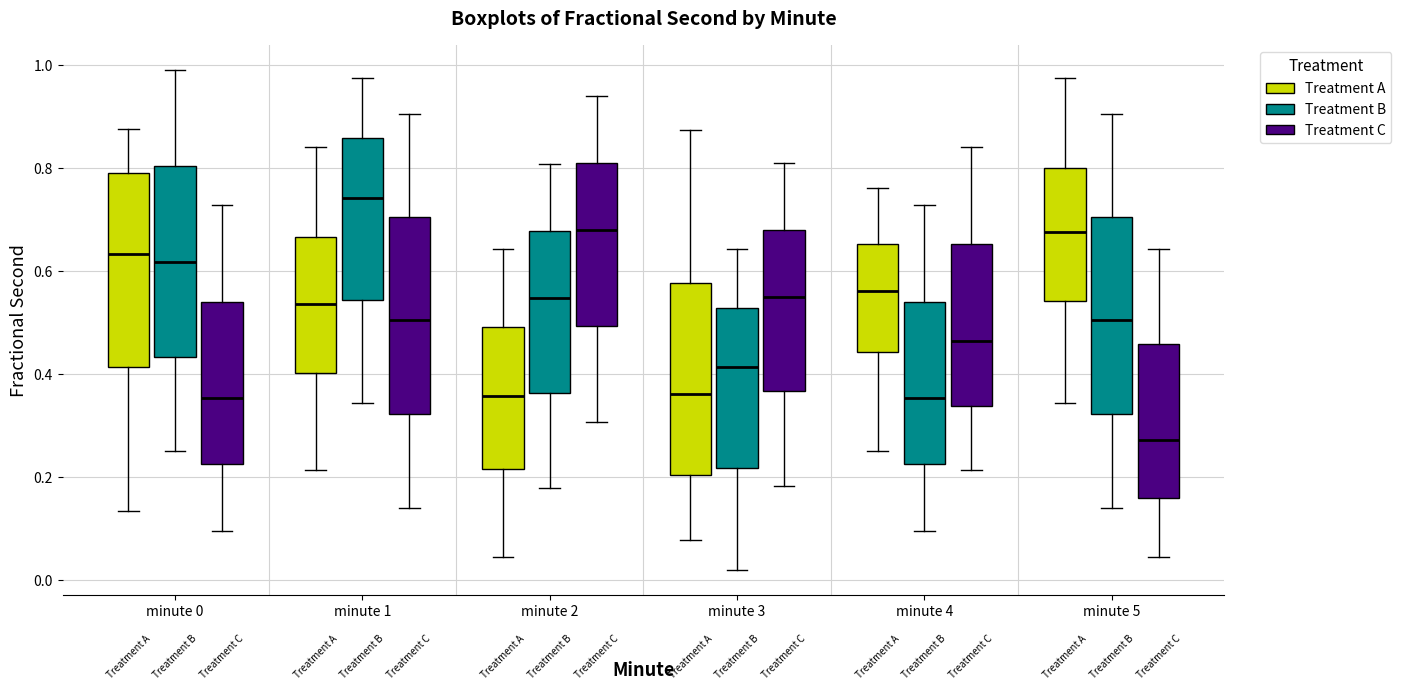

Where is the upper edge of the box for minute 5 (Treatment B) on the y-axis? The values are not printed on the chart, so give them approximately, as read against the axis.

0.70